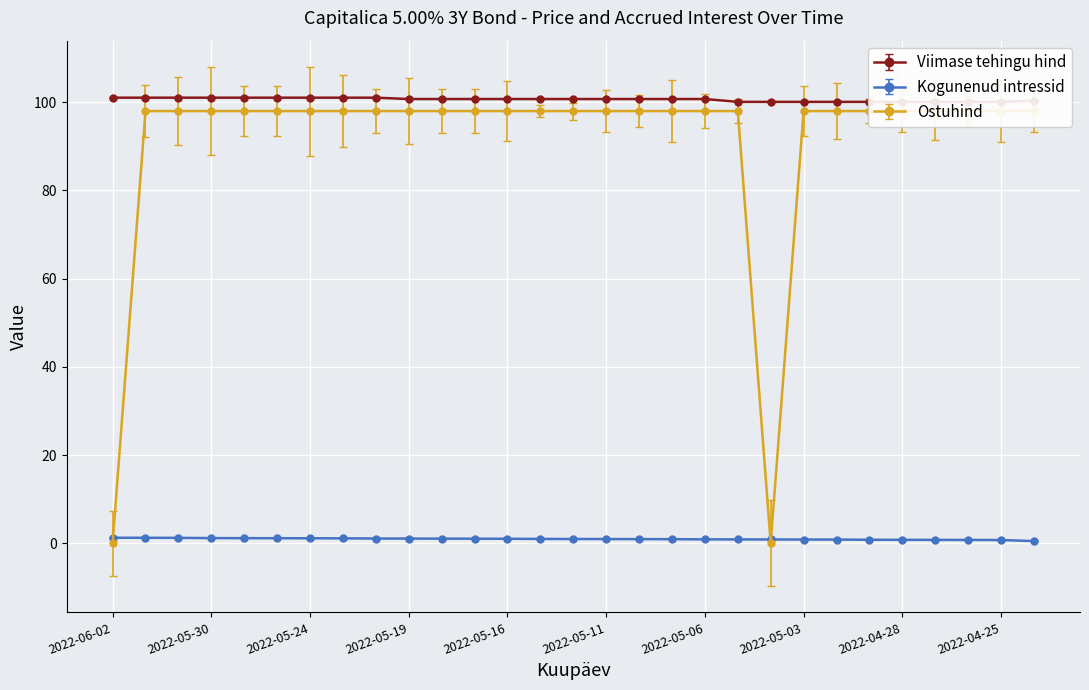

How many intersections are there between Ostuhind and Kogunenud intressid?

3